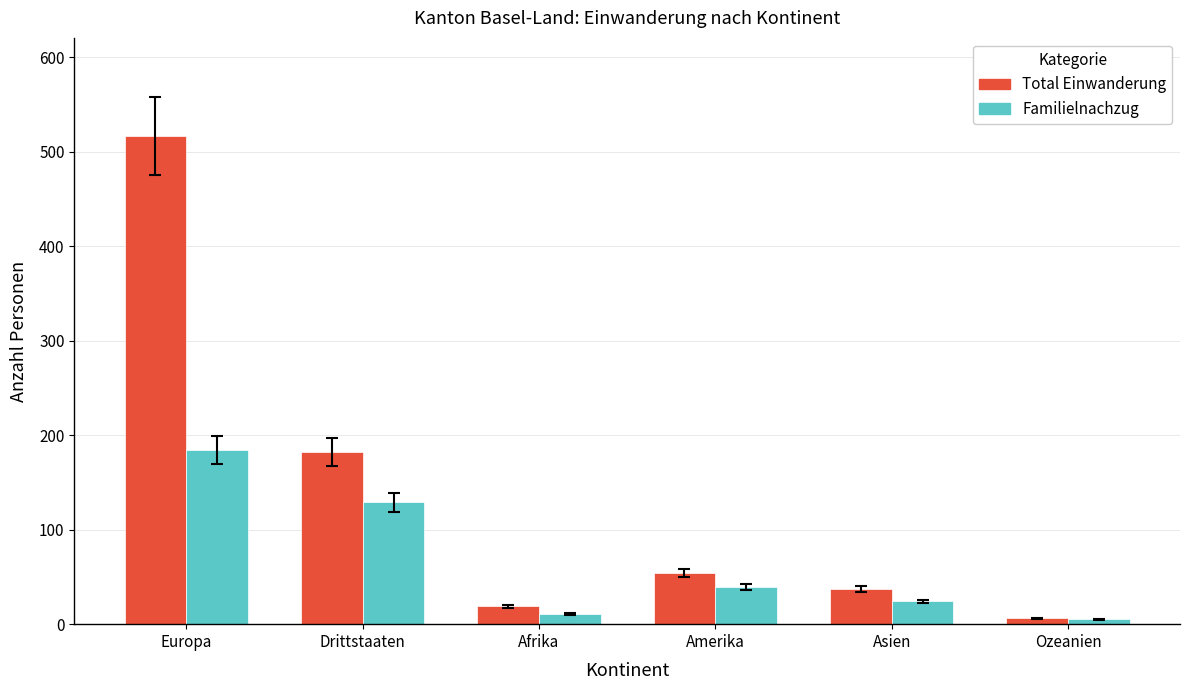

How many bars are there in total?

12